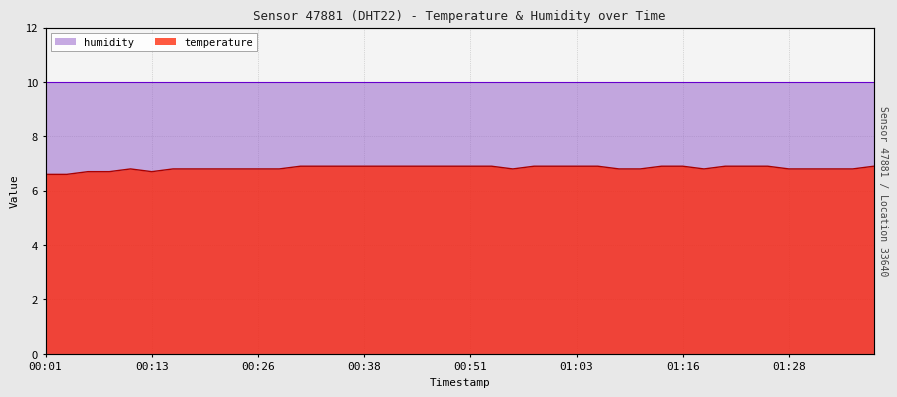

List the labels in order of value, smallest first.

00:01, 00:03, 00:06, 00:08, 00:13, 00:11, 00:16, 00:18, 00:21, 00:23, 00:26, 00:28, 00:56, 01:08, 01:11, 01:18, 01:28, 01:31, 01:33, 01:36, 00:31, 00:33, 00:36, 00:38, 00:41, 00:43, 00:46, 00:48, 00:51, 00:53, 00:58, 01:01, 01:03, 01:06, 01:13, 01:16, 01:21, 01:23, 01:26, 01:38